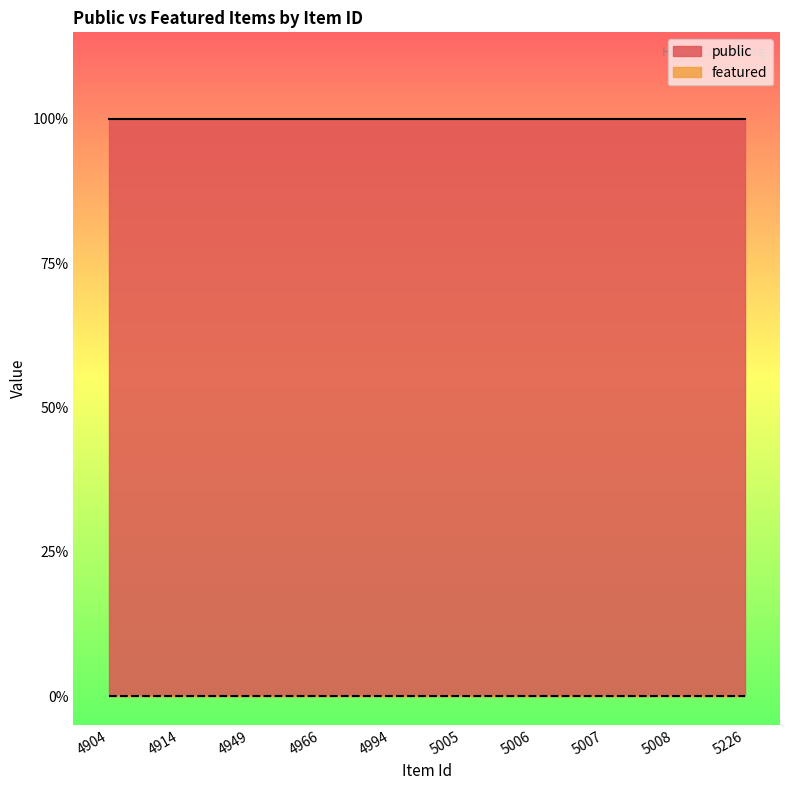

Between 4966 and 5005, which series saw the biggest shift?

public